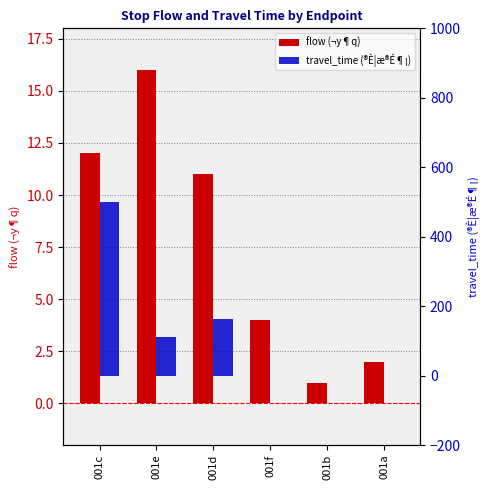

What is the highest value of the flow (¬y¶q) series?

16